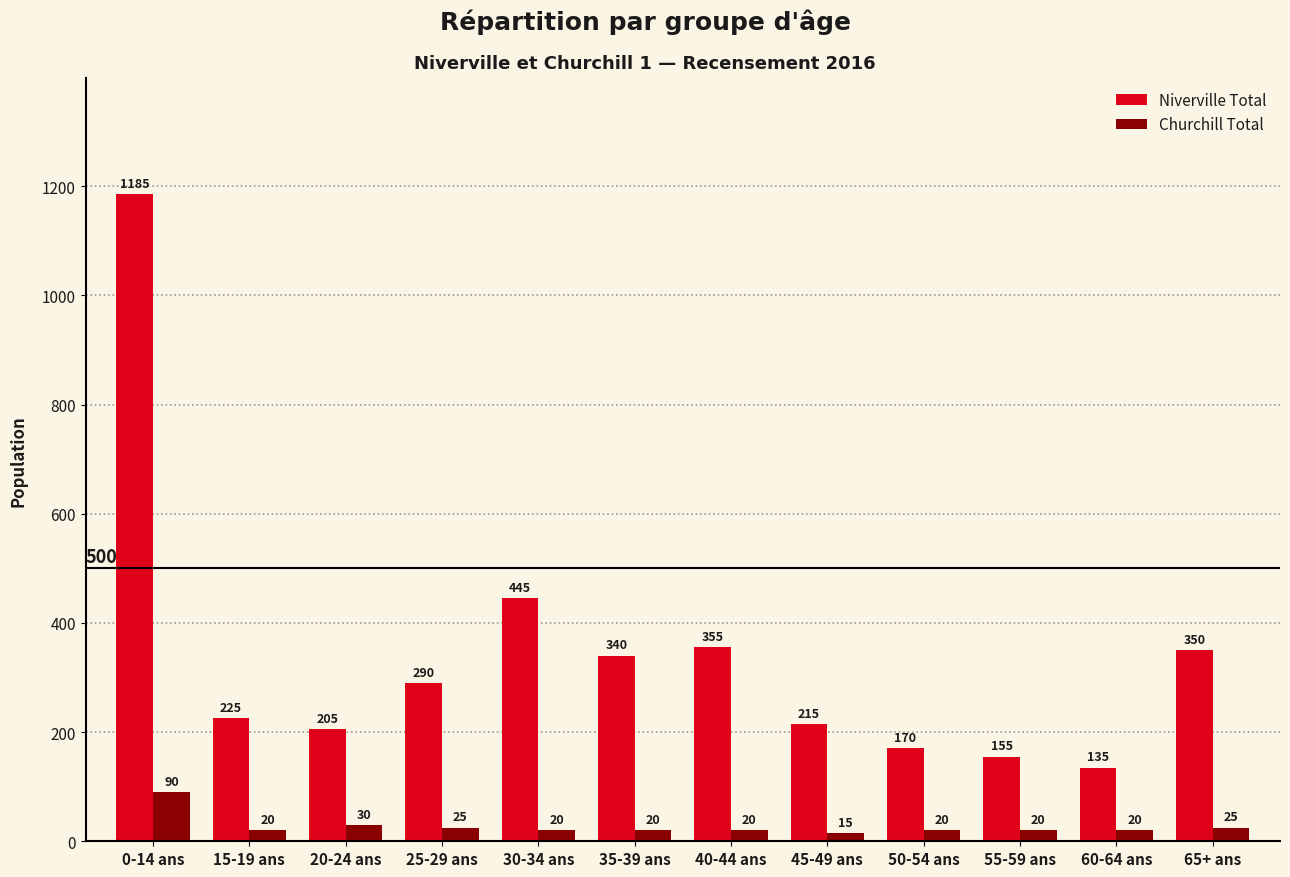

Rank the series at 0-14 ans from highest to lowest value.

Niverville Total, Churchill Total